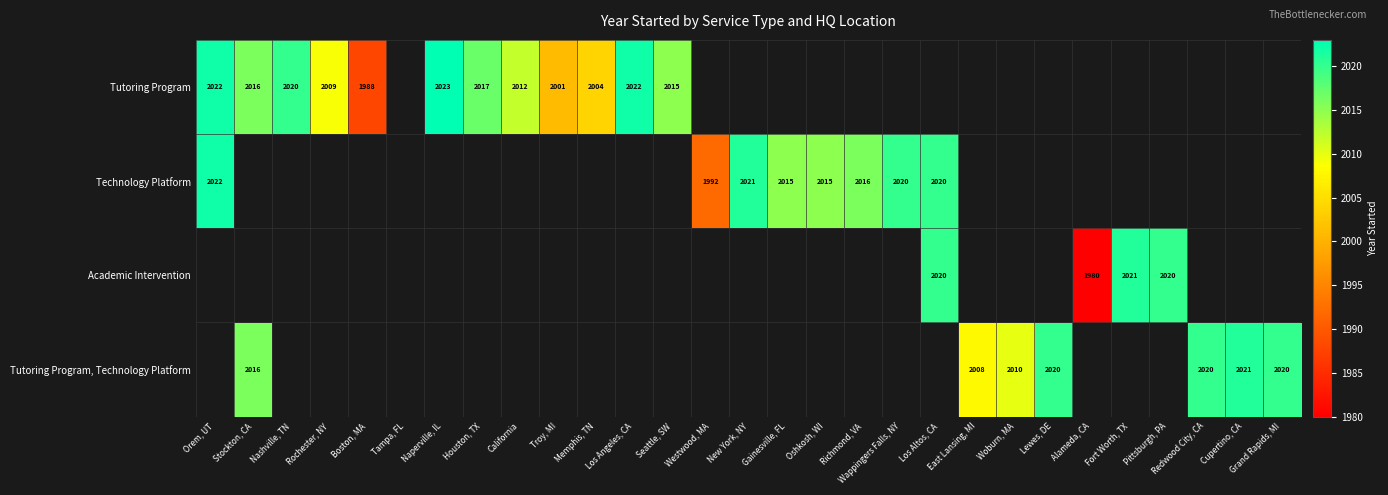

Count the number of categories in the chart.

29